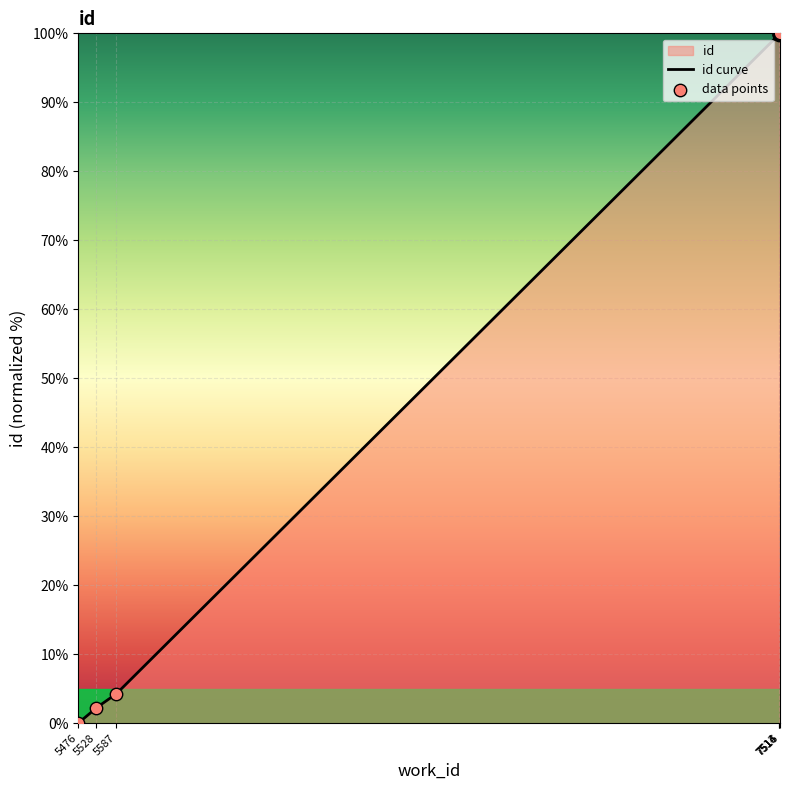

What is the change in value from 7516 to 7516?

+0.1